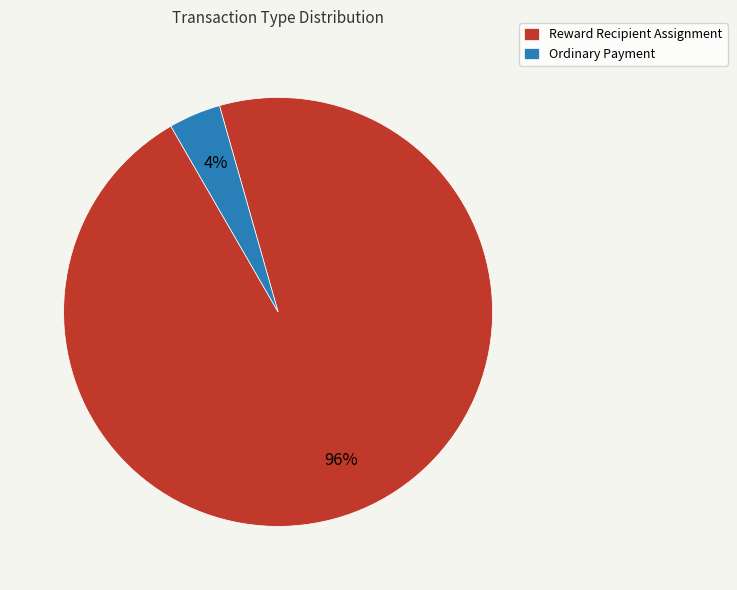

Rank the categories by value from lowest to highest.

Ordinary Payment, Reward Recipient Assignment